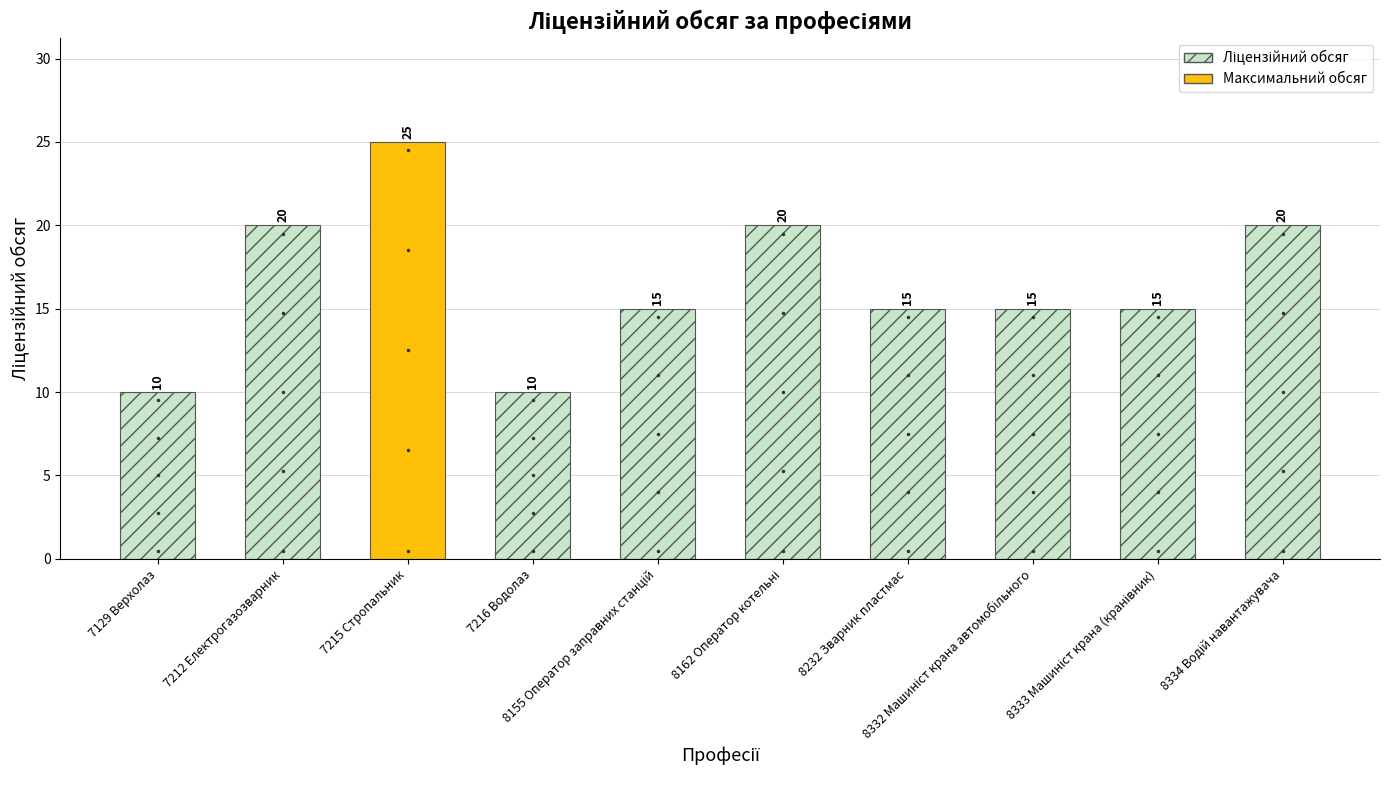

What is the minimum value shown in the chart?

10